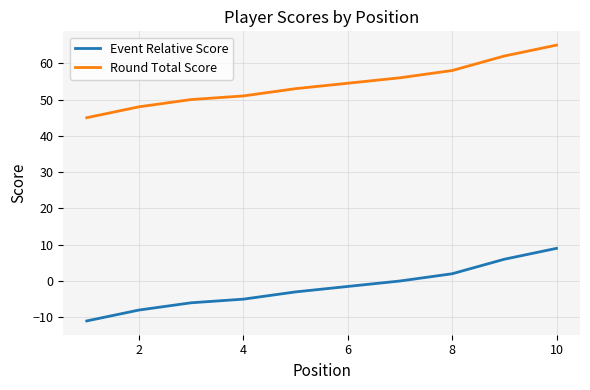

What is the maximum value shown in the chart?

65